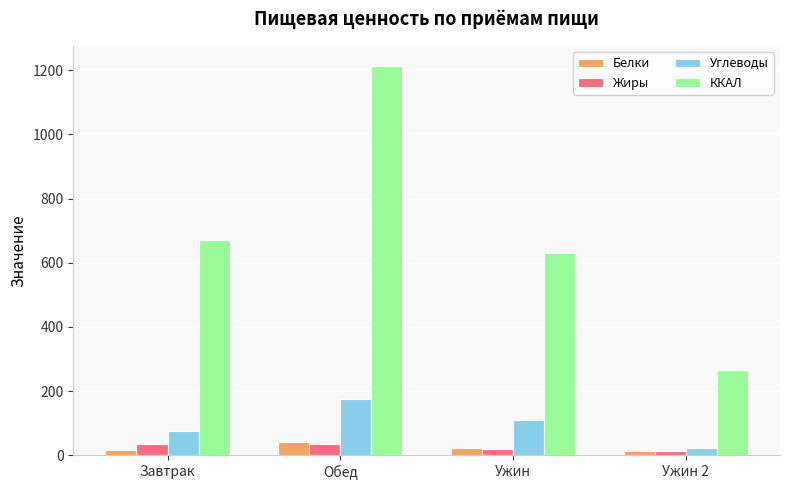

Does the chart contain any negative values?

No